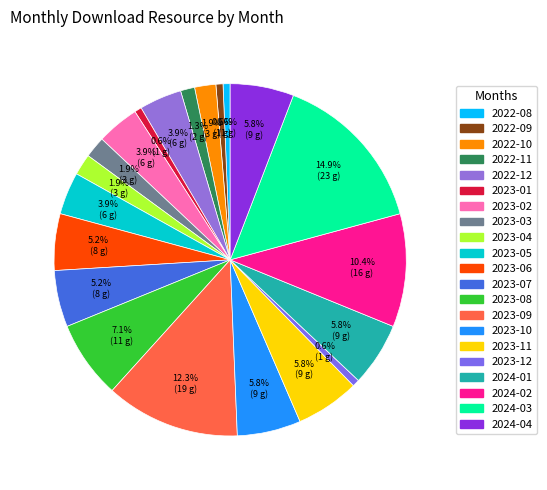

Which slice is the largest?

2024-03